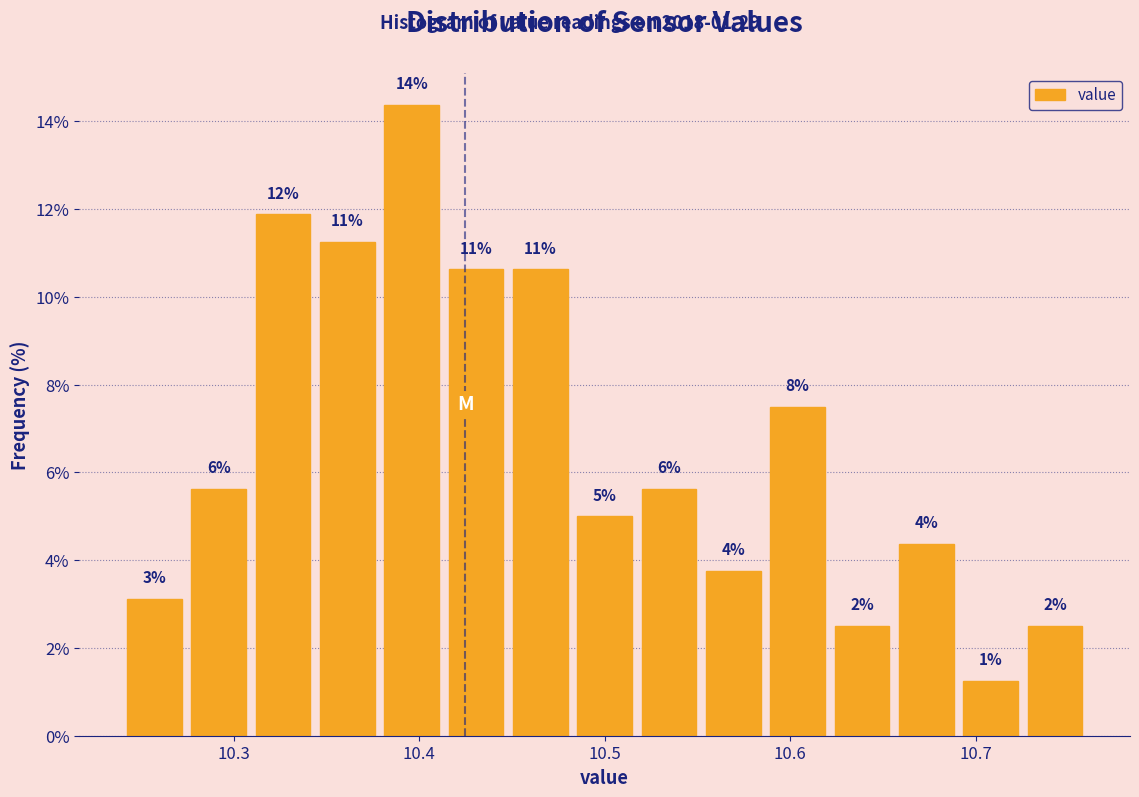

Around what value on the x-axis is the tallest bar? Give the approximate position of its centre, as read against the axis.

10.40